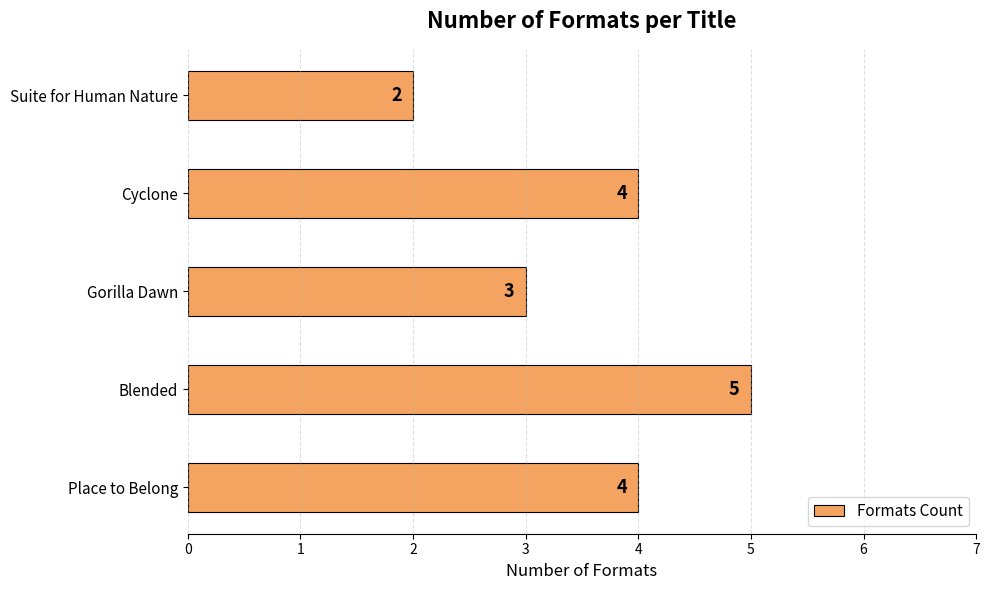

At which label is the value closest to 3?

Gorilla Dawn